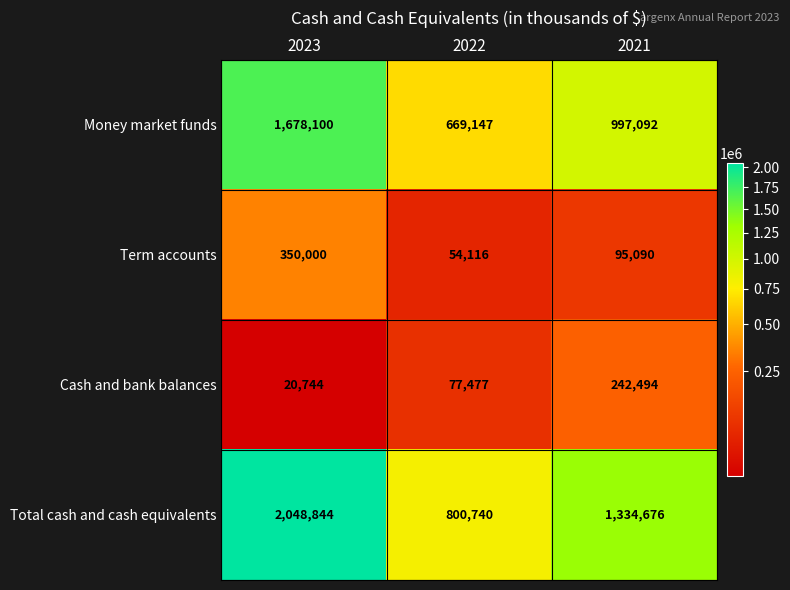

Is it true that Term accounts equals 34030 at 2021?

False